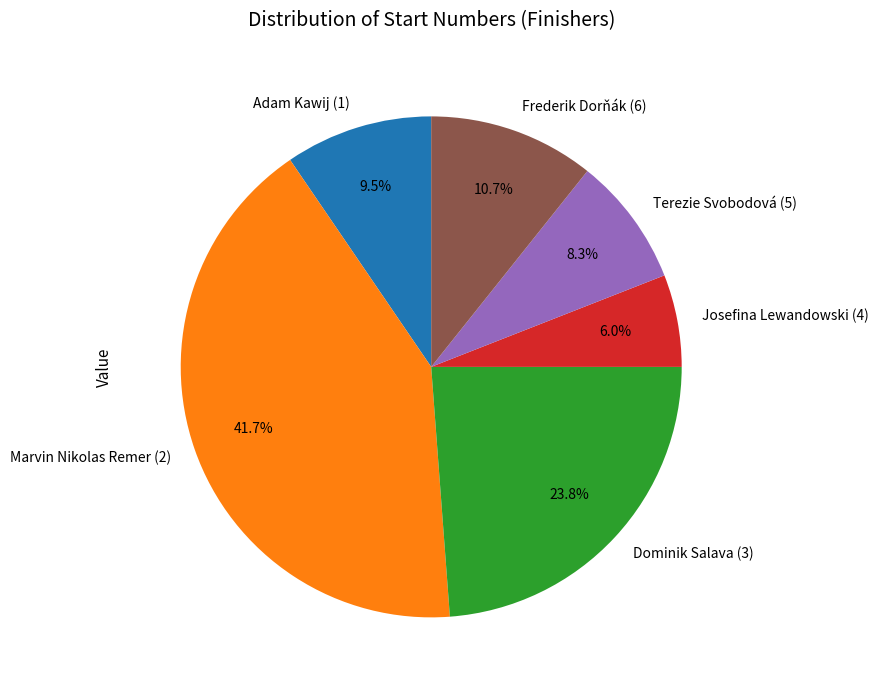

What is the largest slice in the pie chart?

Marvin Nikolas Remer (2)